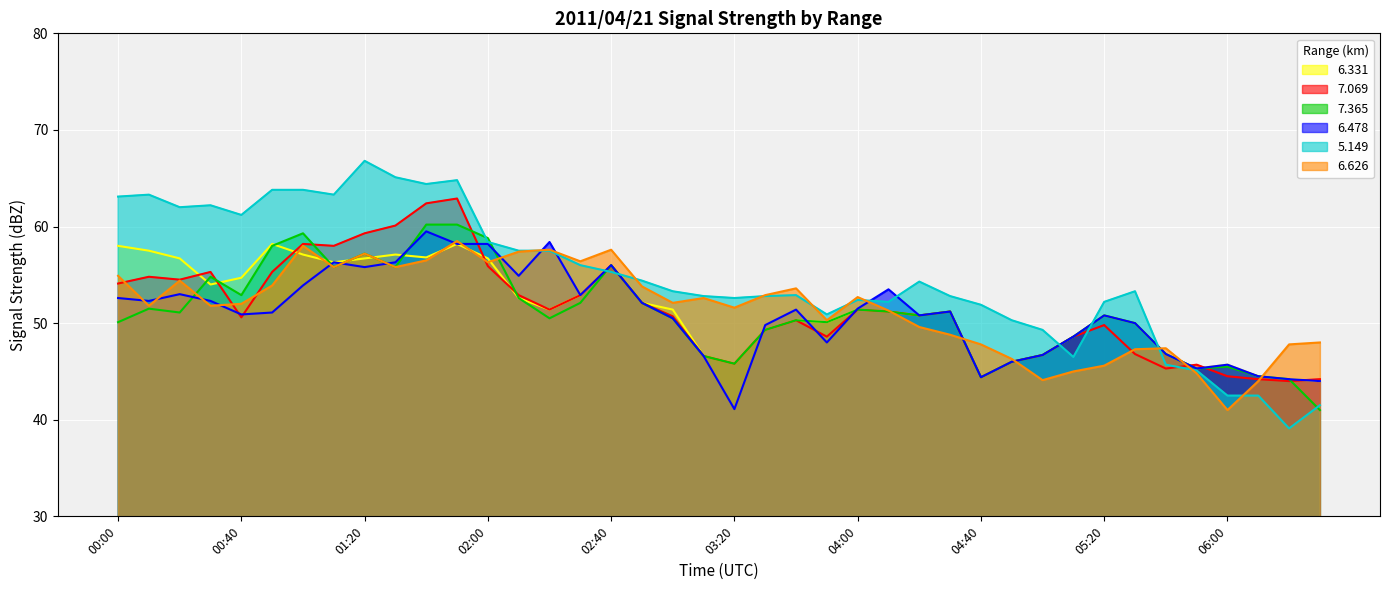

The value of 6.626 at 02:20 is 57.6. True or false?

True